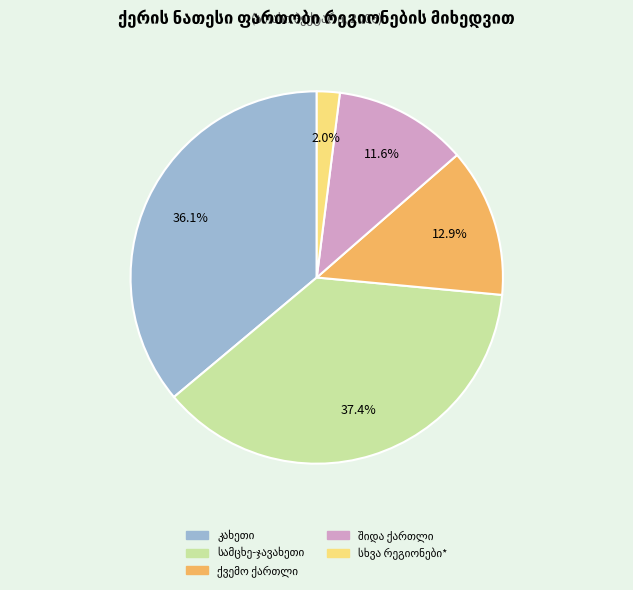

Is there any slice that represents more than half of the pie?

No